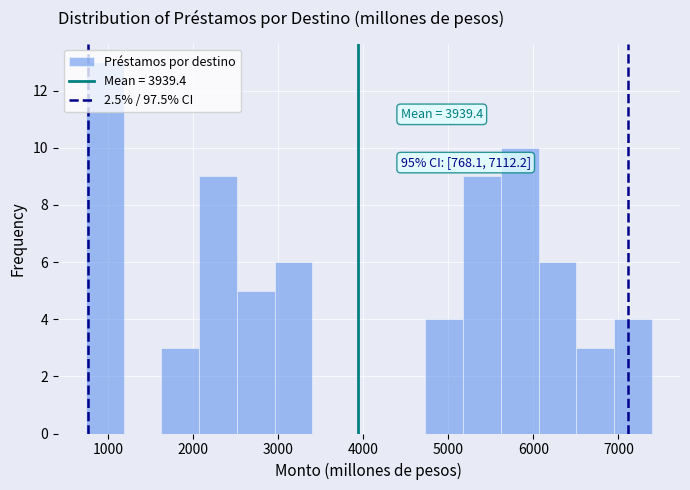

Over which range of the x-axis is the bar tallest?

700 to 1200